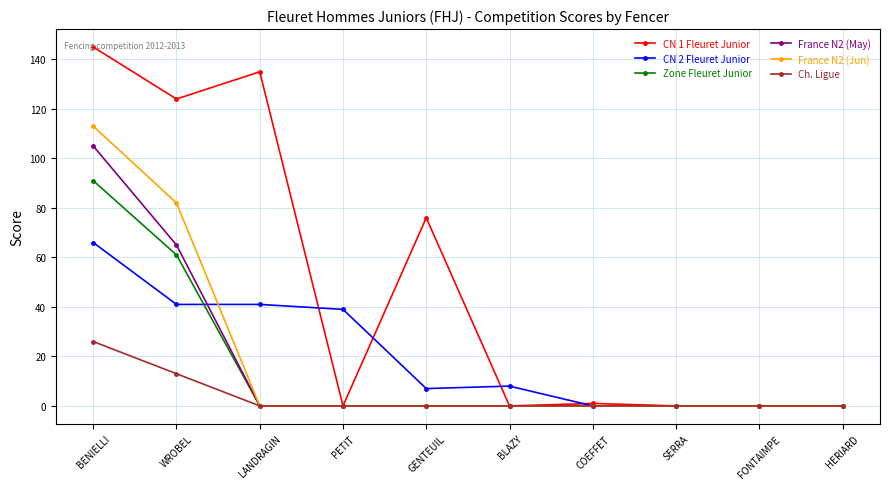

At which label does CN 2 Fleuret Junior first exceed 8?

BENIELLI